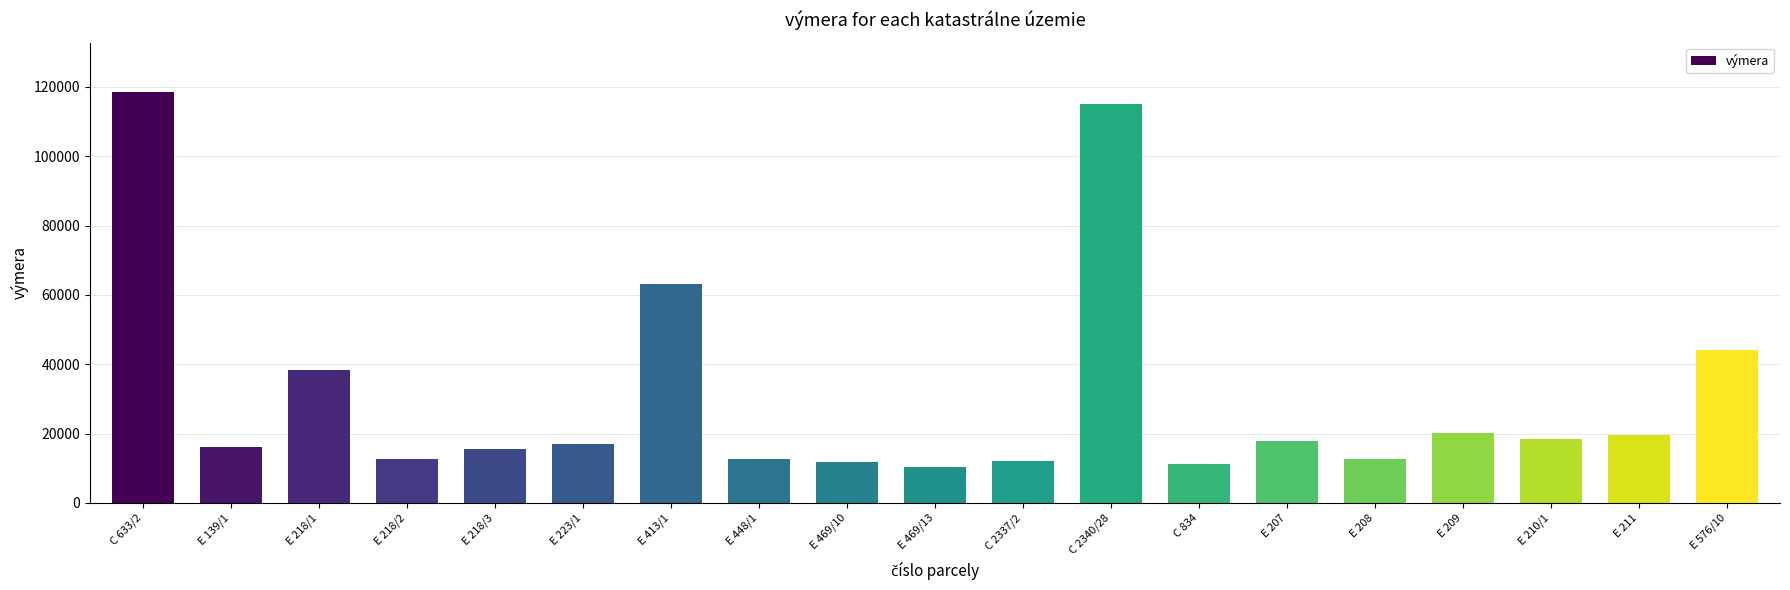

The value at C 2337/2 is 12031. True or false?

True